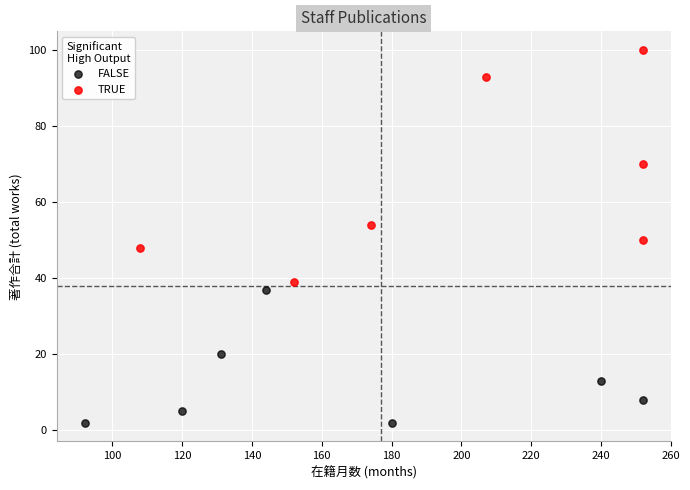

Which series contains the highest Y value?

TRUE